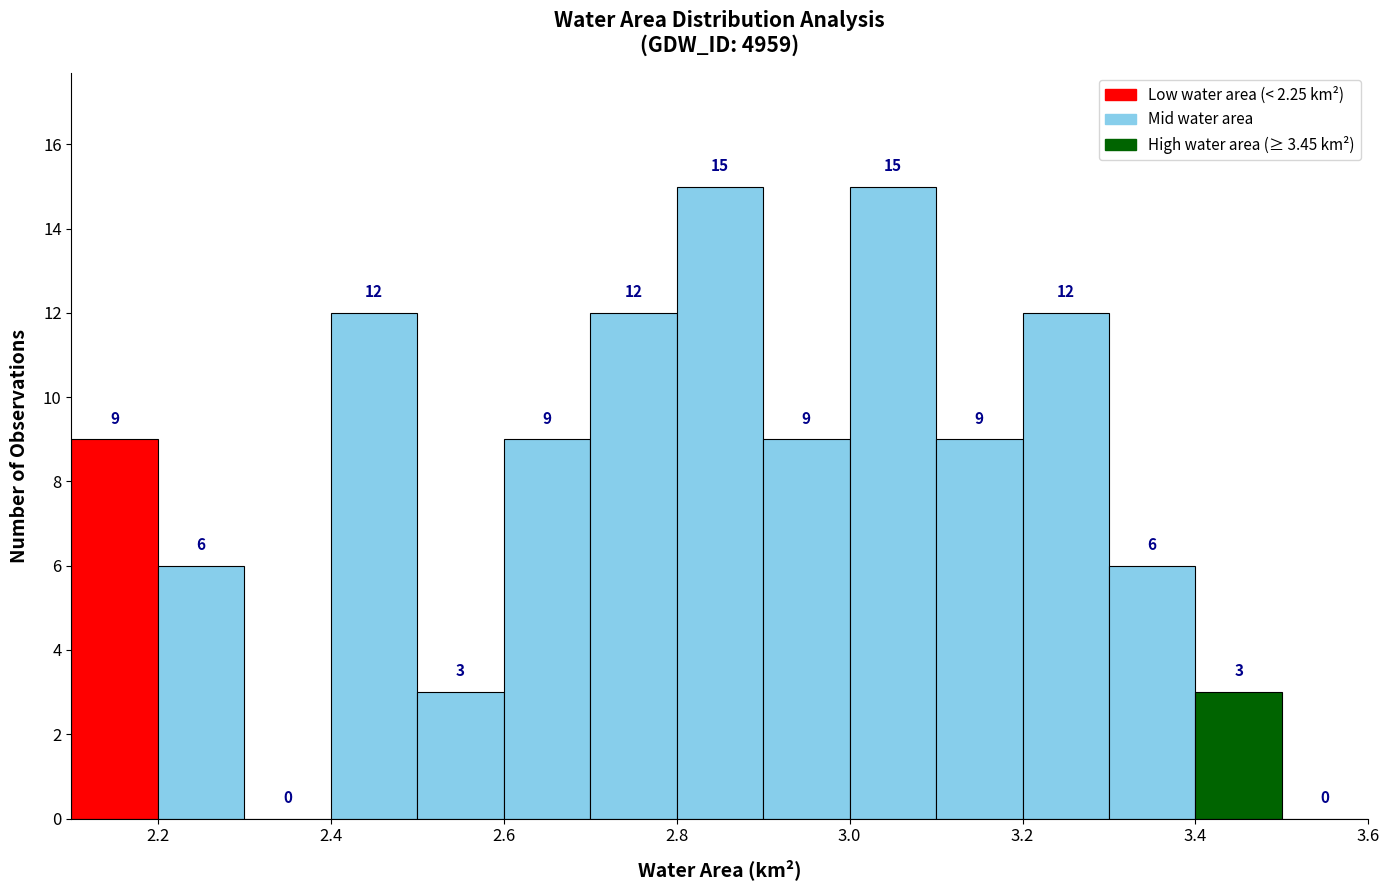

Reading left to right, list every bar in this chart as the range it spans on the x-axis followed by its height.

2.1 to 2.2: 9
2.2 to 2.3: 6
2.3 to 2.4: 0
2.4 to 2.5: 12
2.5 to 2.6: 3
2.6 to 2.7: 9
2.7 to 2.8: 12
2.8 to 2.9: 15
2.9 to 3.0: 9
3.0 to 3.1: 15
3.1 to 3.2: 9
3.2 to 3.3: 12
3.3 to 3.4: 6
3.4 to 3.5: 3
3.5 to 3.6: 0